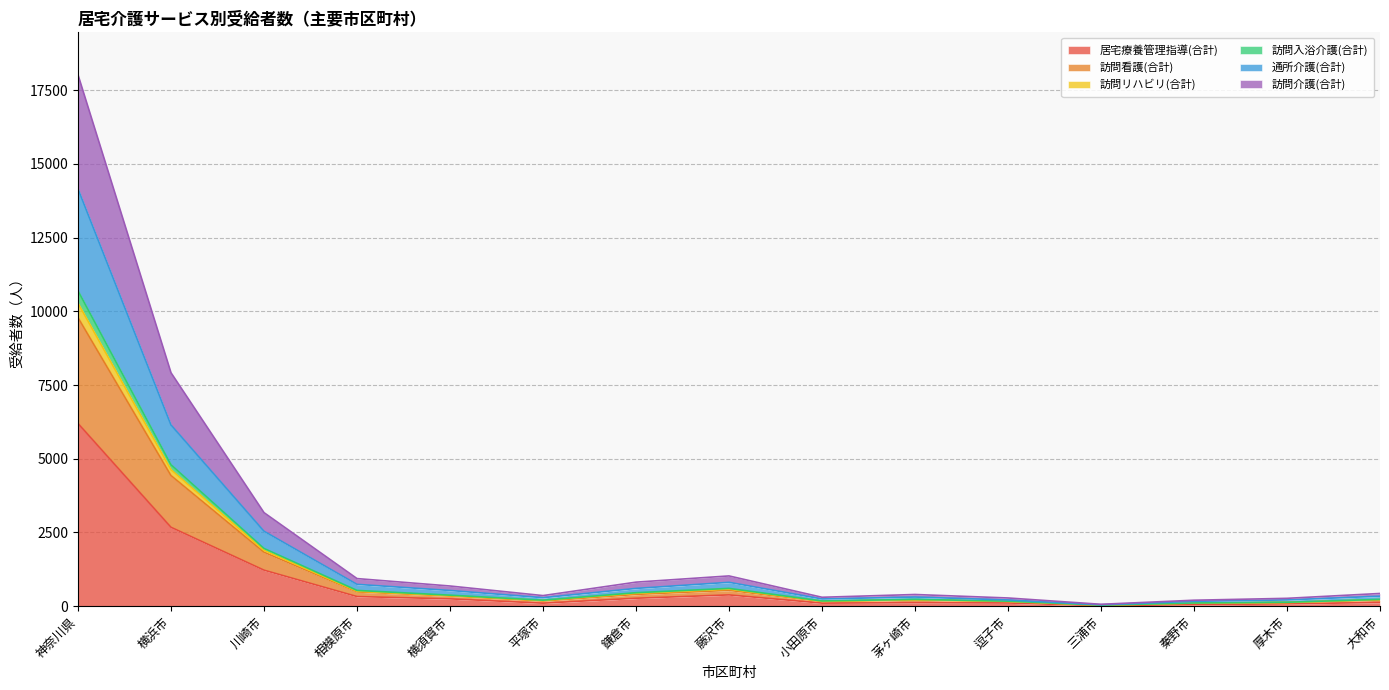

What is the highest value of the 居宅療養管理指導(合計) series?

6197